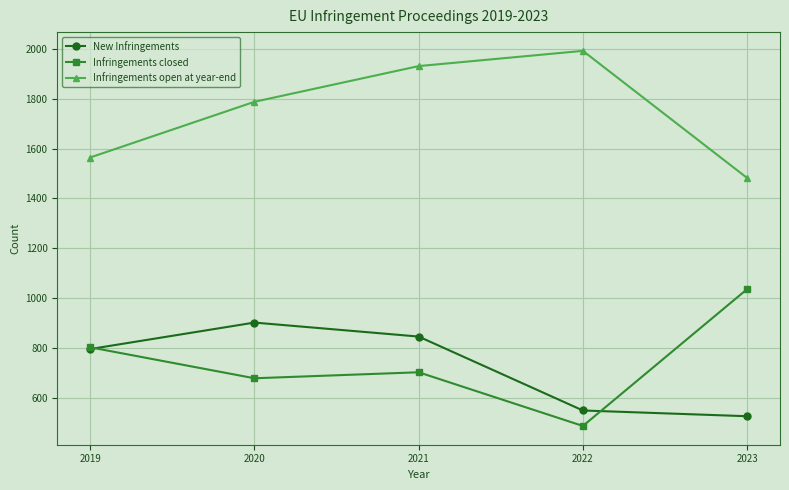

What is the difference between the second highest and minimum values in the Infringements closed series?

315